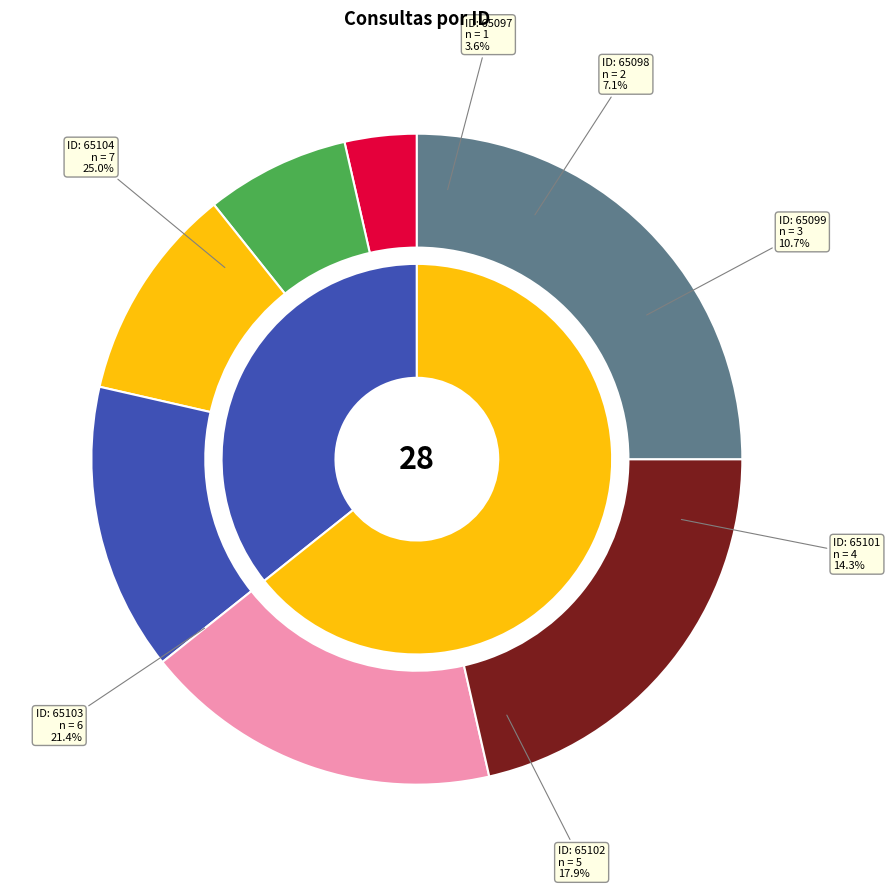

To the nearest percent, what portion does 65097 represent?

4%